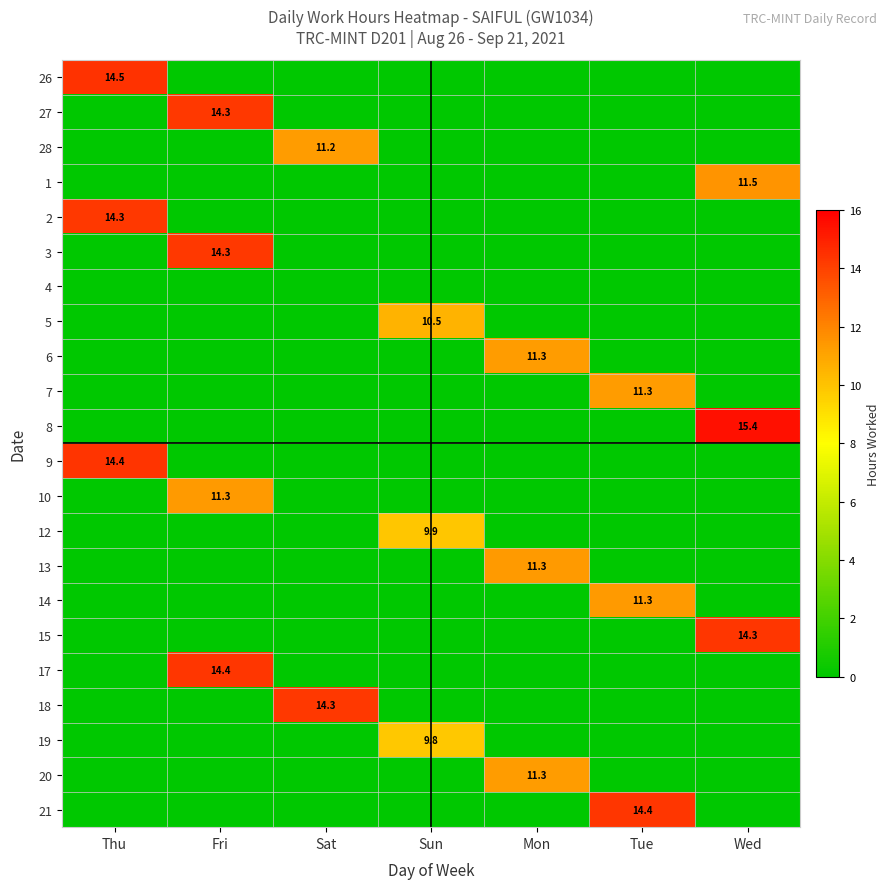

Is the value of 28 at Sat greater than the value of 19 at Sun?

Yes